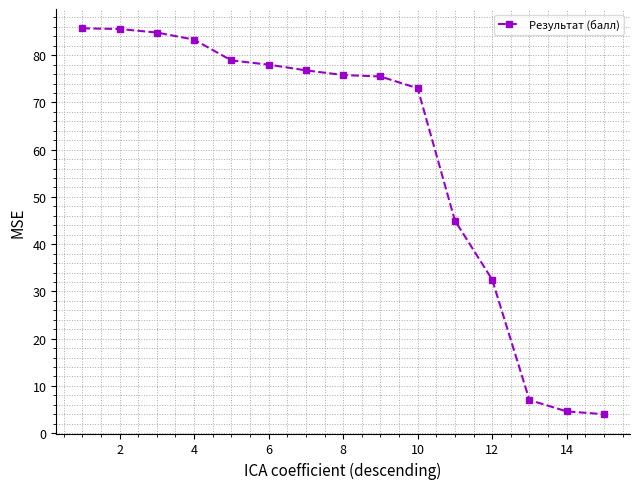

What is the difference between the maximum and minimum values?

81.7